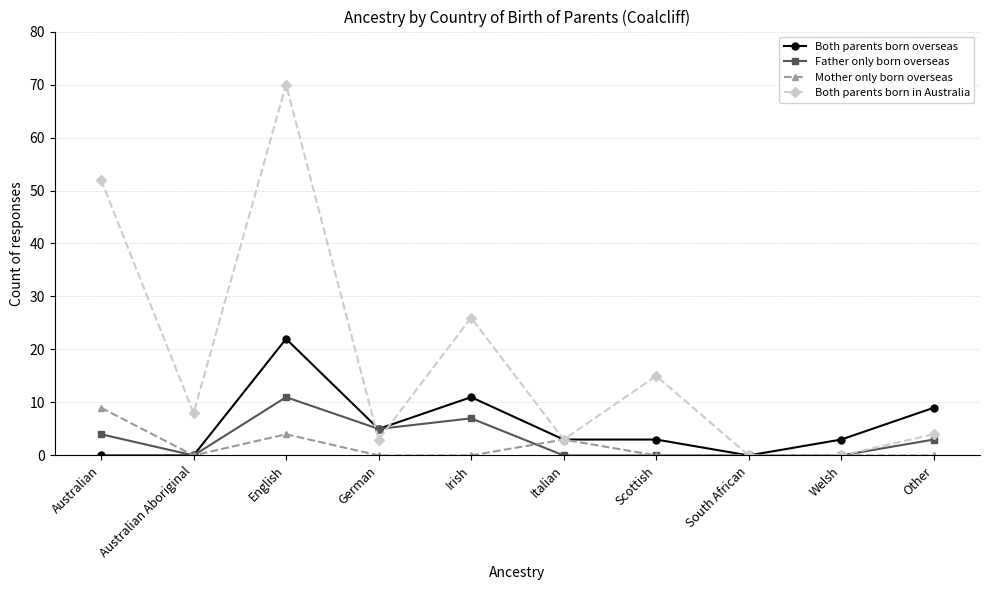

Between Irish and South African, which series saw the biggest shift?

Both parents born in Australia